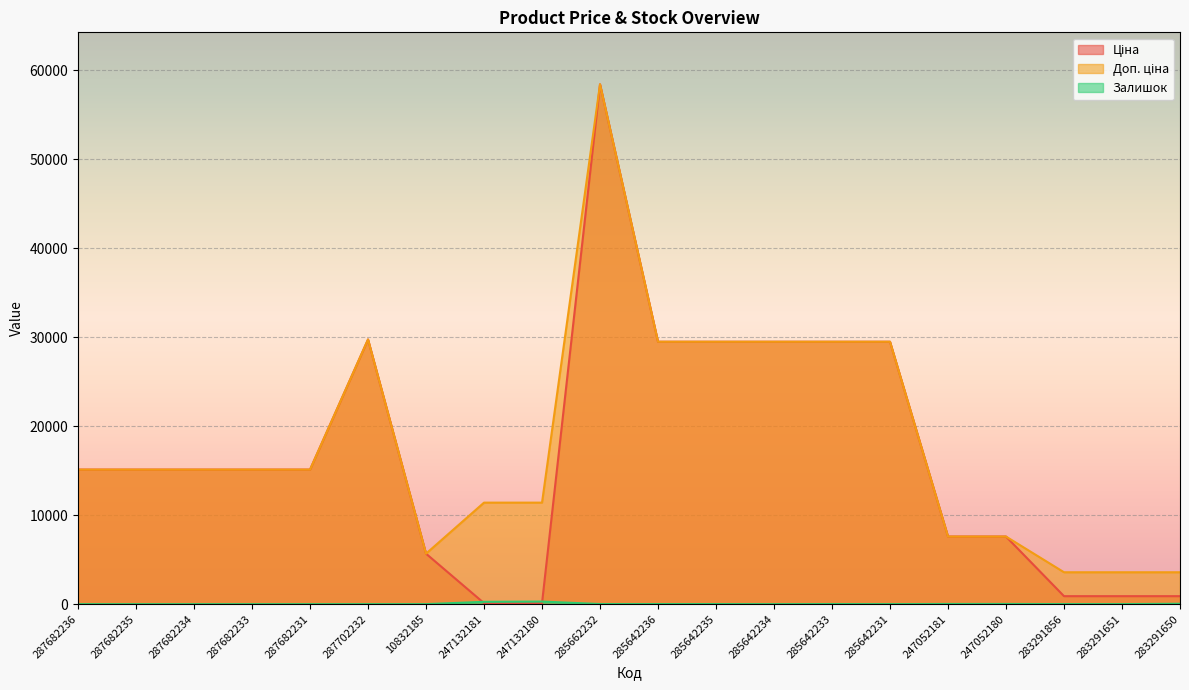

Reading left to right, extract all data points from this chart.

Ціна: 15120.0	15120.0	15120.0	15120.0	15120.0	29747.2	5673.8	114.1	114.1	58426.5	29491.5	29491.5	29491.5	29491.5	29491.5	7596.5	7596.5	895.9	895.9	895.9
Доп. ціна: 15120.0	15120.0	15120.0	15120.0	15120.0	29747.2	5673.8	11410.0	11410.0	58426.5	29491.5	29491.5	29491.5	29491.5	29491.5	7596.5	7596.5	3583.6	3583.6	3583.6
Залишок: 0.0	0.0	0.0	0.0	0.0	0.0	1.0	260.0	290.0	12.0	11.0	11.0	0.0	13.0	4.0	20.0	21.0	7.0	6.0	43.0